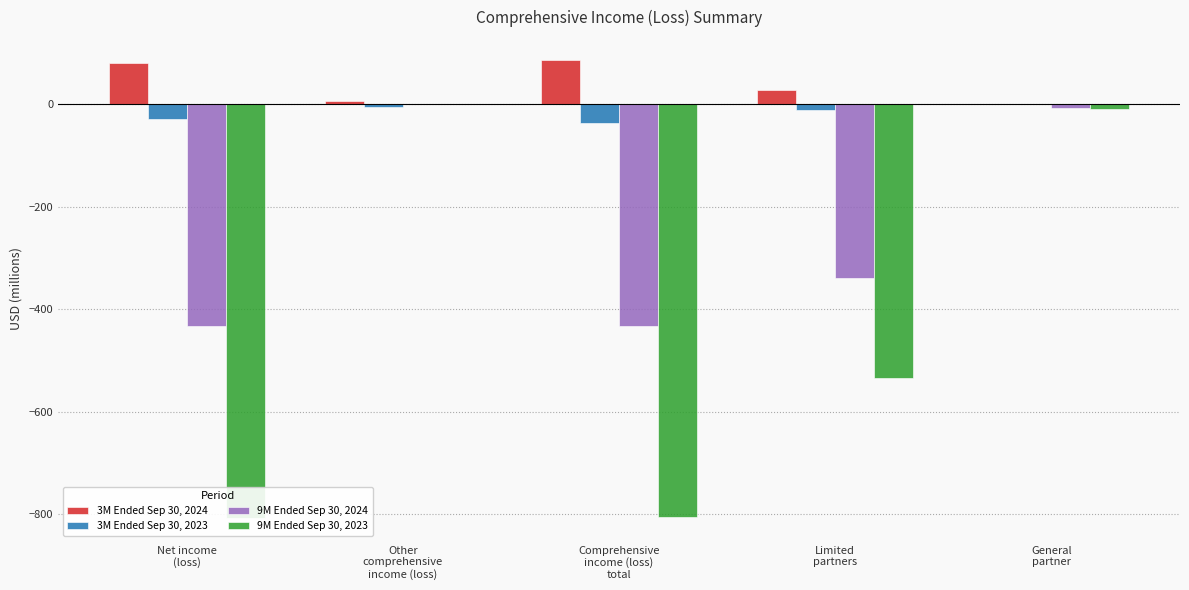

Reading right to left, what are all the values shown in this chart?

3M Ended Sep 30, 2024: General
partner=1	Limited
partners=27	Comprehensive
income (loss)
total=86	Other
comprehensive
income (loss)=6	Net income
(loss)=80
3M Ended Sep 30, 2023: General
partner=0	Limited
partners=-12	Comprehensive
income (loss)
total=-36	Other
comprehensive
income (loss)=-6	Net income
(loss)=-30
9M Ended Sep 30, 2024: General
partner=-7	Limited
partners=-340	Comprehensive
income (loss)
total=-432	Other
comprehensive
income (loss)=0	Net income
(loss)=-432
9M Ended Sep 30, 2023: General
partner=-10	Limited
partners=-534	Comprehensive
income (loss)
total=-806	Other
comprehensive
income (loss)=1	Net income
(loss)=-807